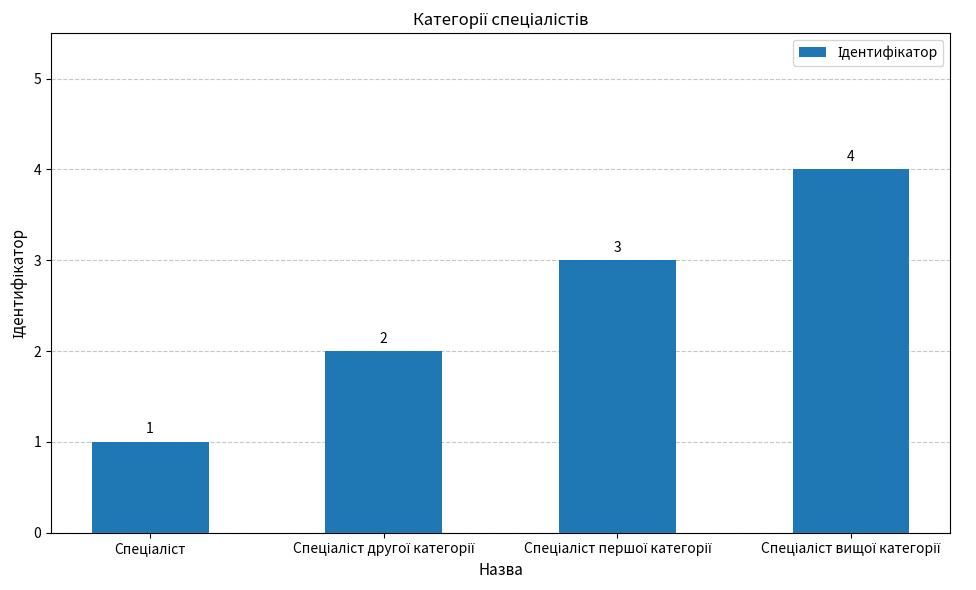

Count the values in the range 2 to 4.

3